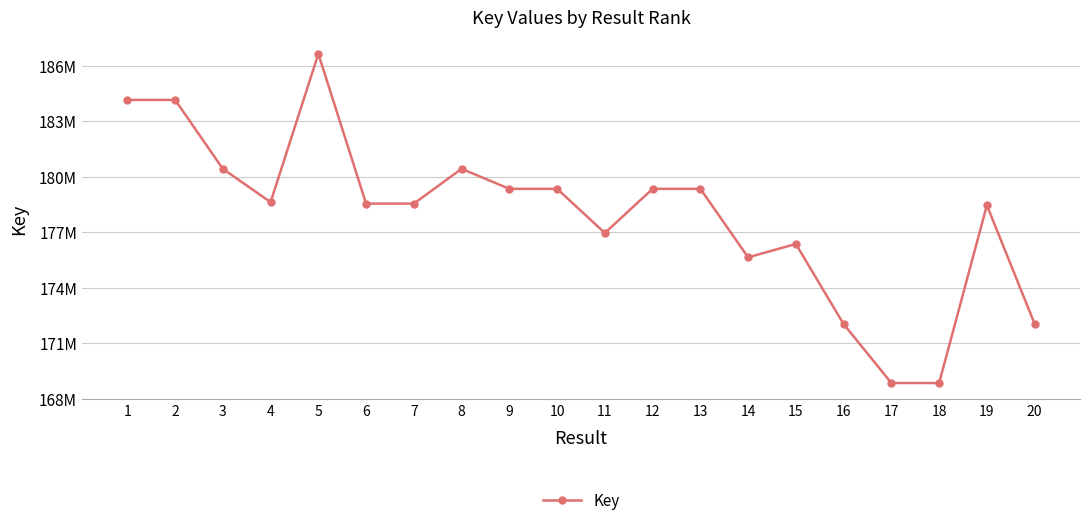

Does the chart have visible grid lines?

Yes